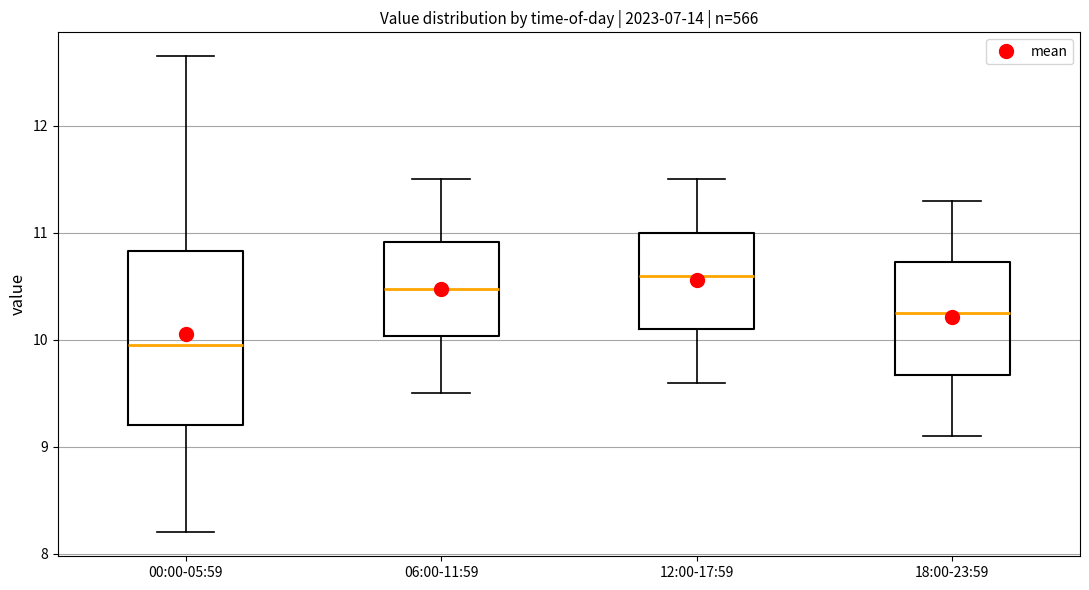

Reading left to right, read every box against the y-axis: the position of its median line, the range the box covers, and the ends of its whiskers. The values are not printed on the chart, so give them approximately, as read against the axis.

00:00-05:59: median 10.0, box 9.2 to 10.8, whiskers 8.2 to 12.7
06:00-11:59: median 10.5, box 10.0 to 10.9, whiskers 9.5 to 11.5
12:00-17:59: median 10.6, box 10.1 to 11.0, whiskers 9.6 to 11.5
18:00-23:59: median 10.3, box 9.7 to 10.7, whiskers 9.1 to 11.3